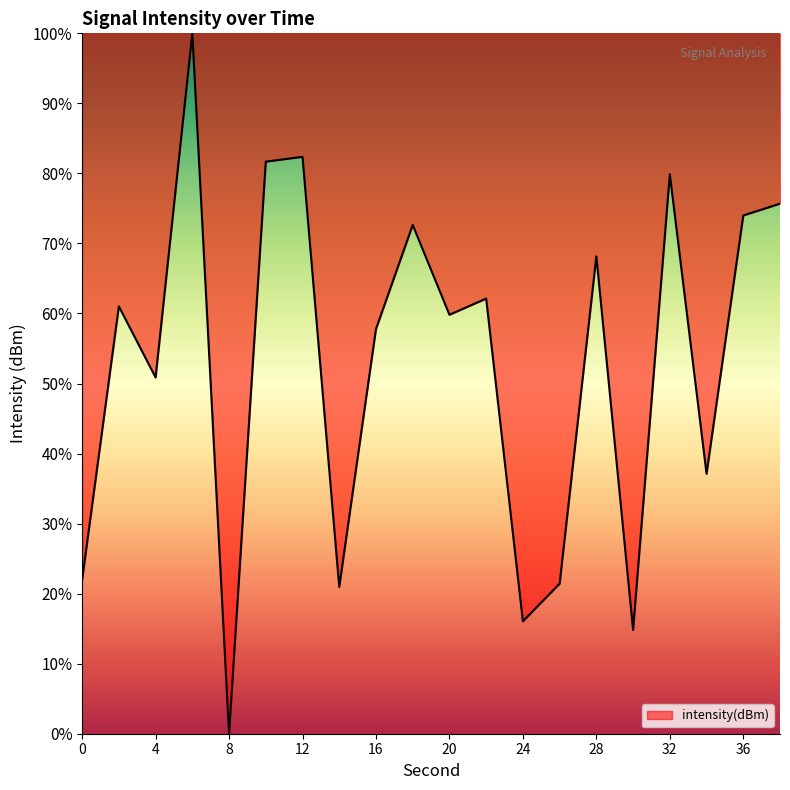

What is the difference between the maximum and minimum values?

100.0